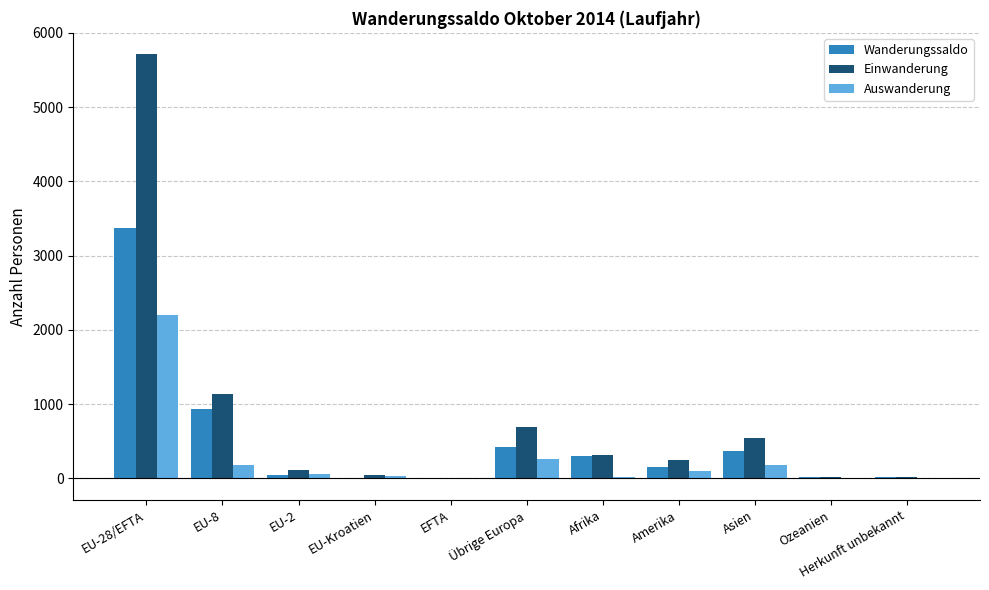

The Auswanderung series shows 263 at Übrige Europa. True or false?

True